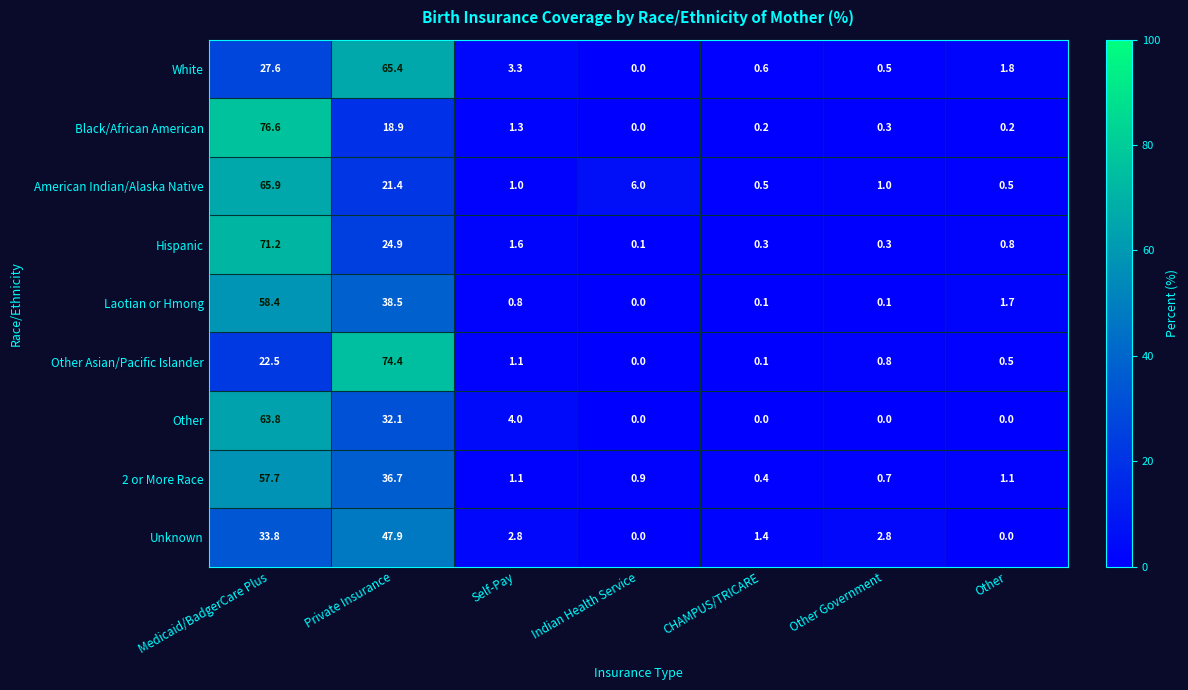

The value of American Indian/Alaska Native at Self-Pay is 1.0. True or false?

True